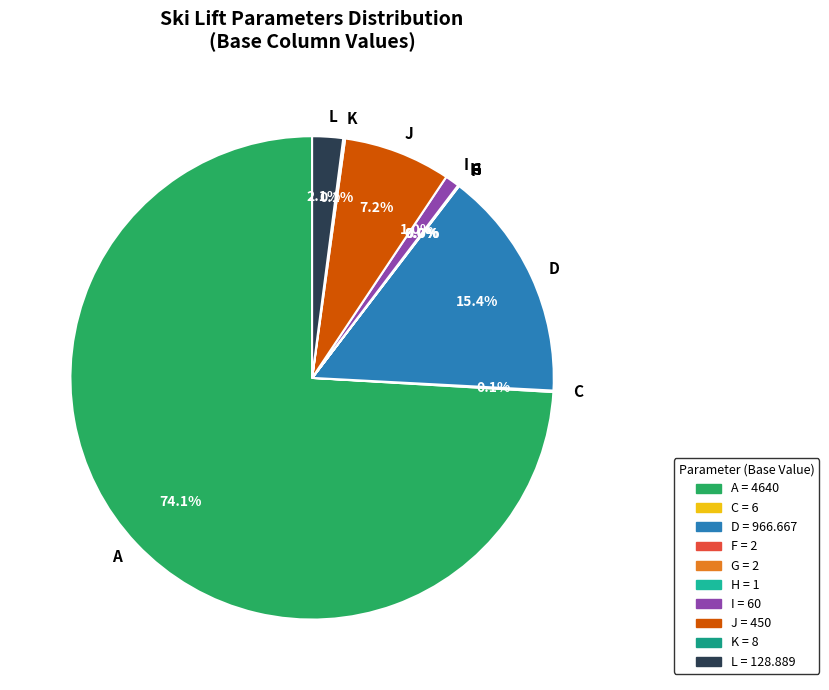

Is there any slice that represents more than half of the pie?

Yes